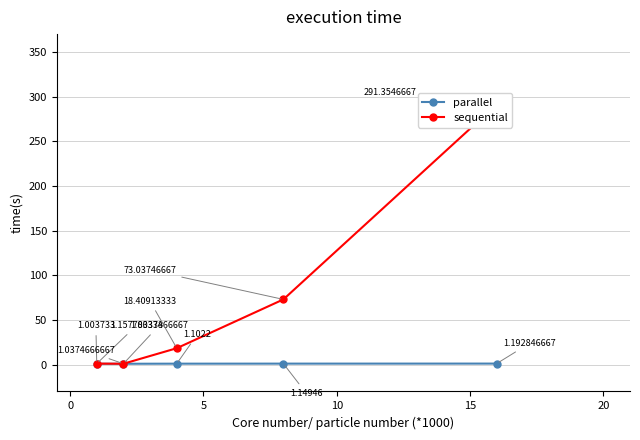

True or false: sequential and parallel cross at least once.

False